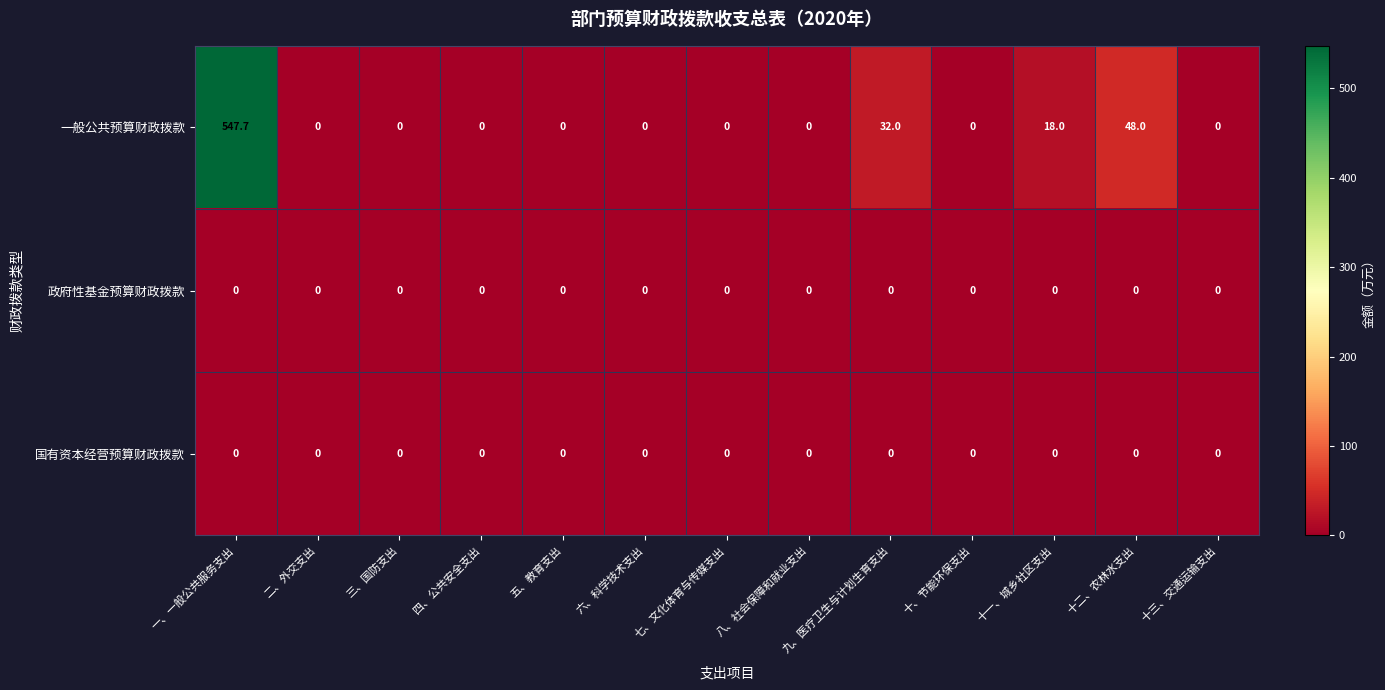

Which category has the highest value across all series?

一、一般公共服务支出